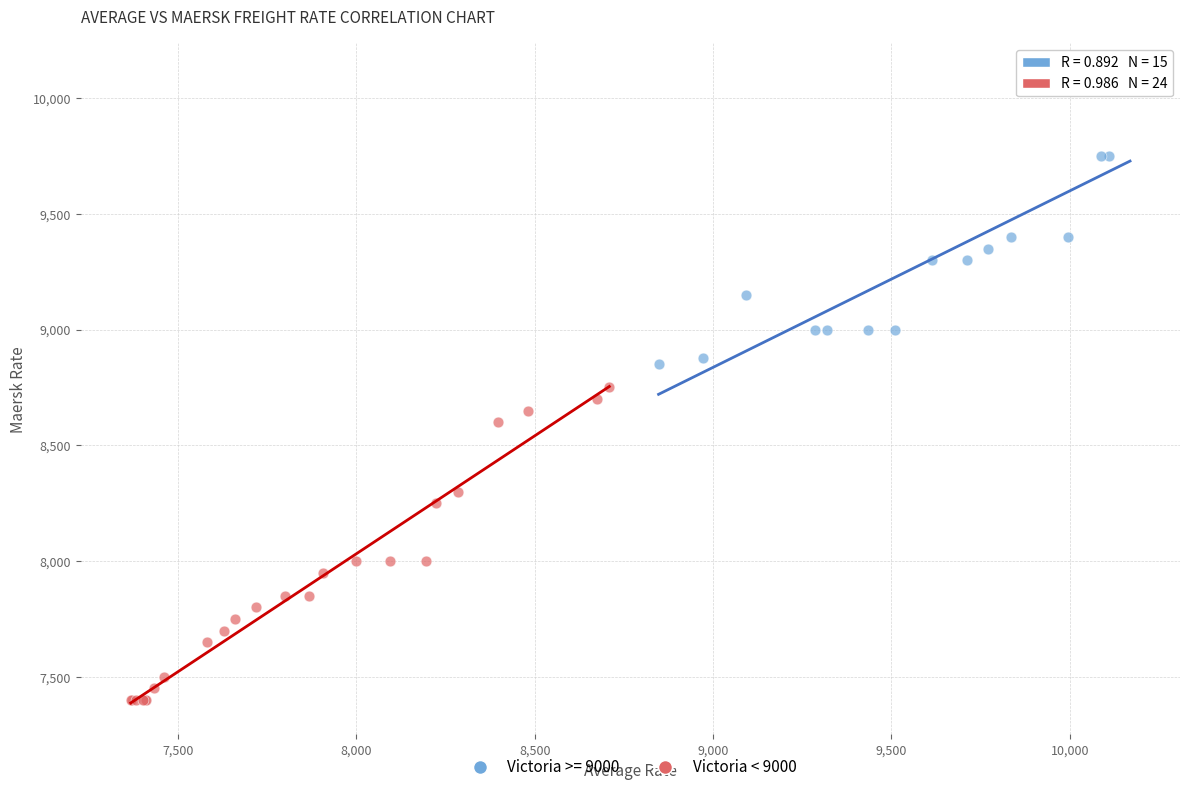

Which series reaches the maximum Y coordinate?

Victoria >= 9000